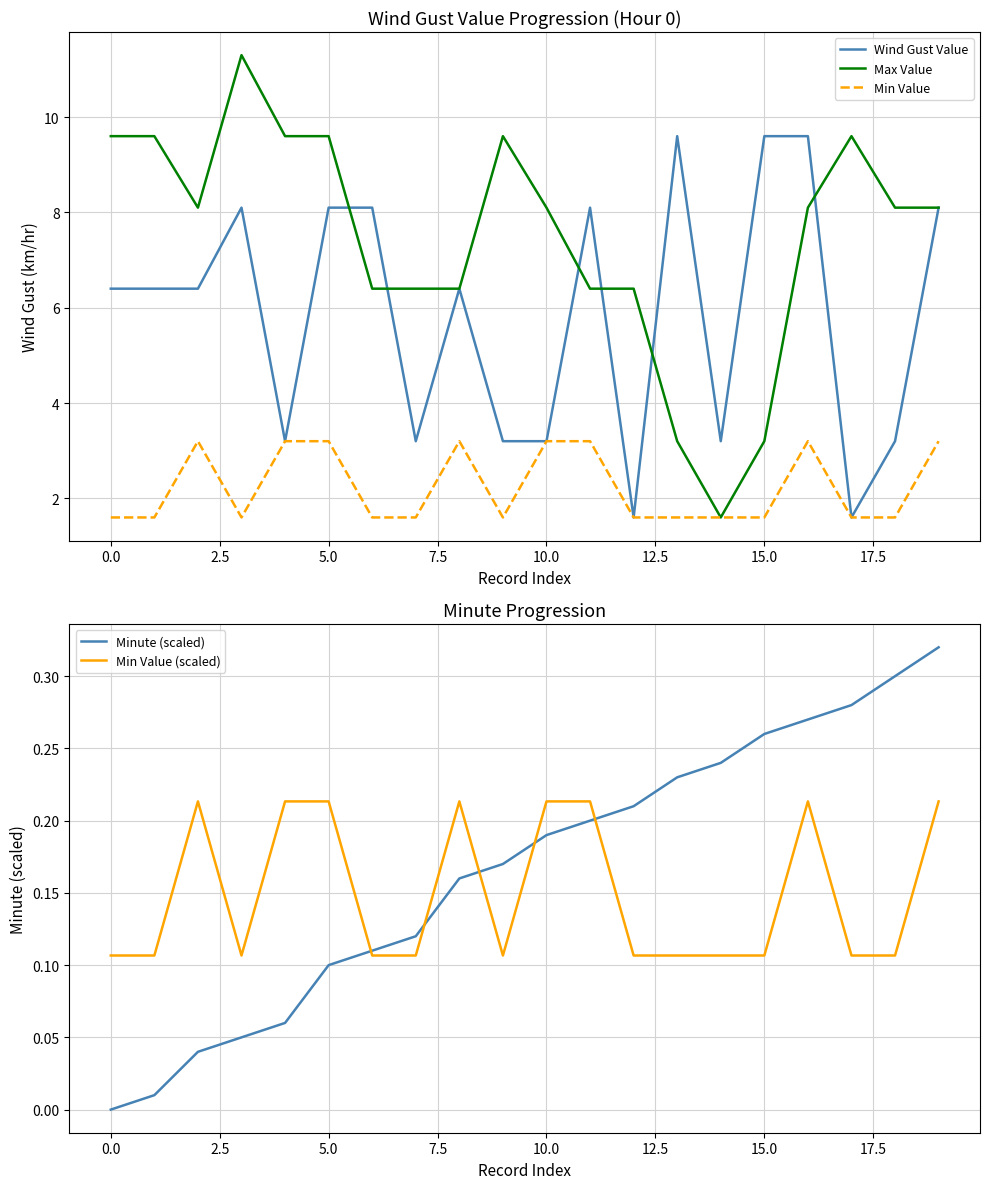

What is the lowest value of the Wind Gust Value series?

1.6